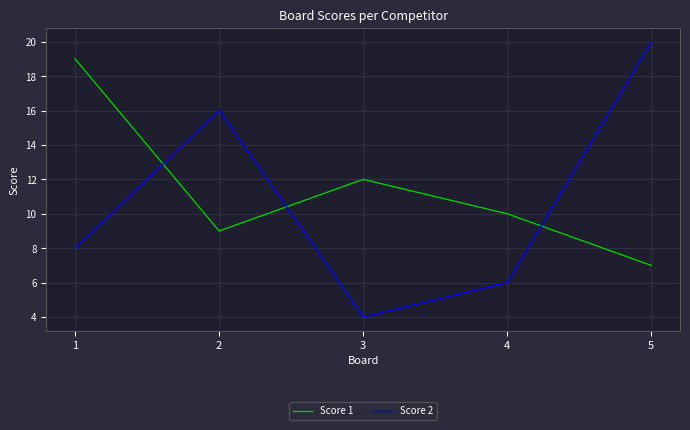

Where is the first local maximum for Score 2?

2